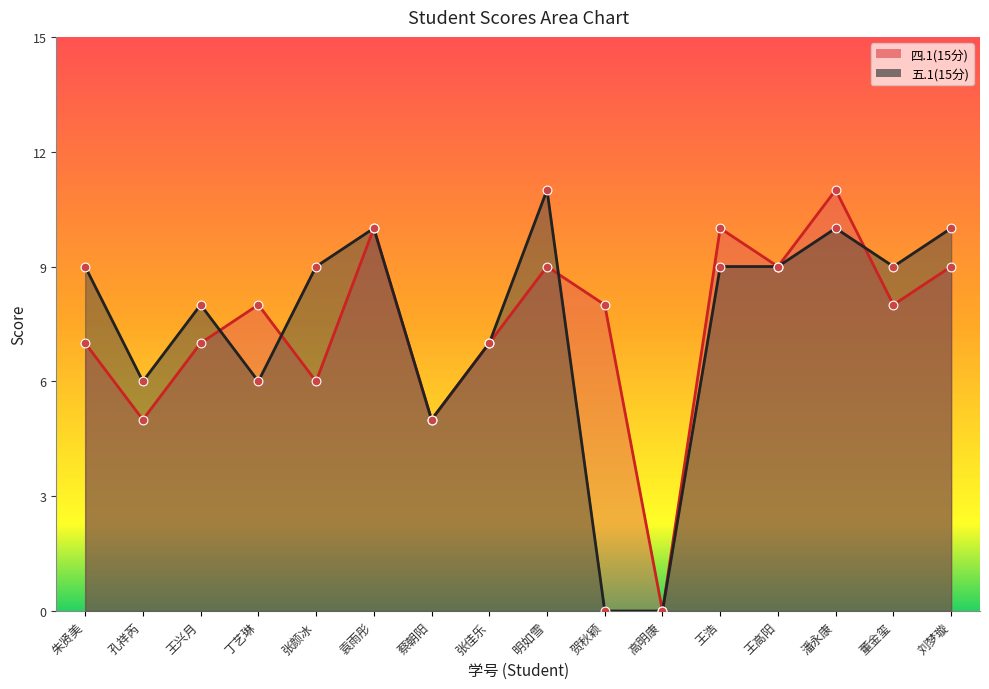

What are all the series names shown in the legend?

四.1(15分), 五.1(15分)